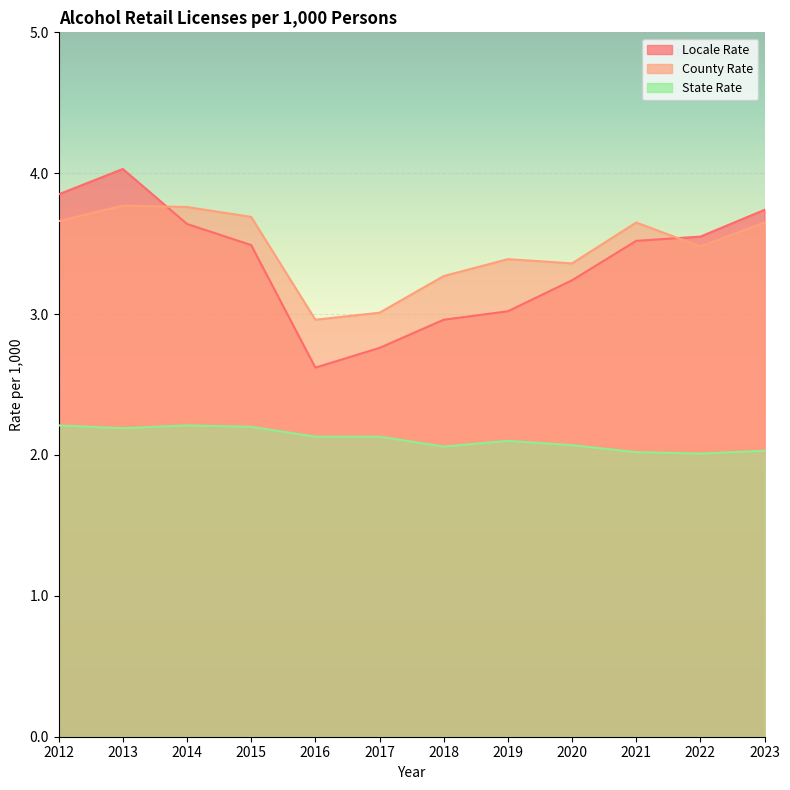

At which category is the sum across all series the highest?

2013